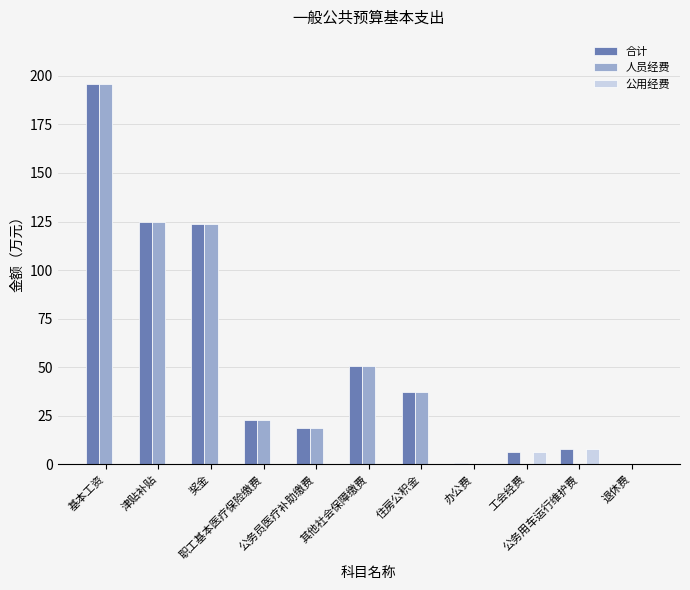

What is the sum of all 合计 values?

588.9